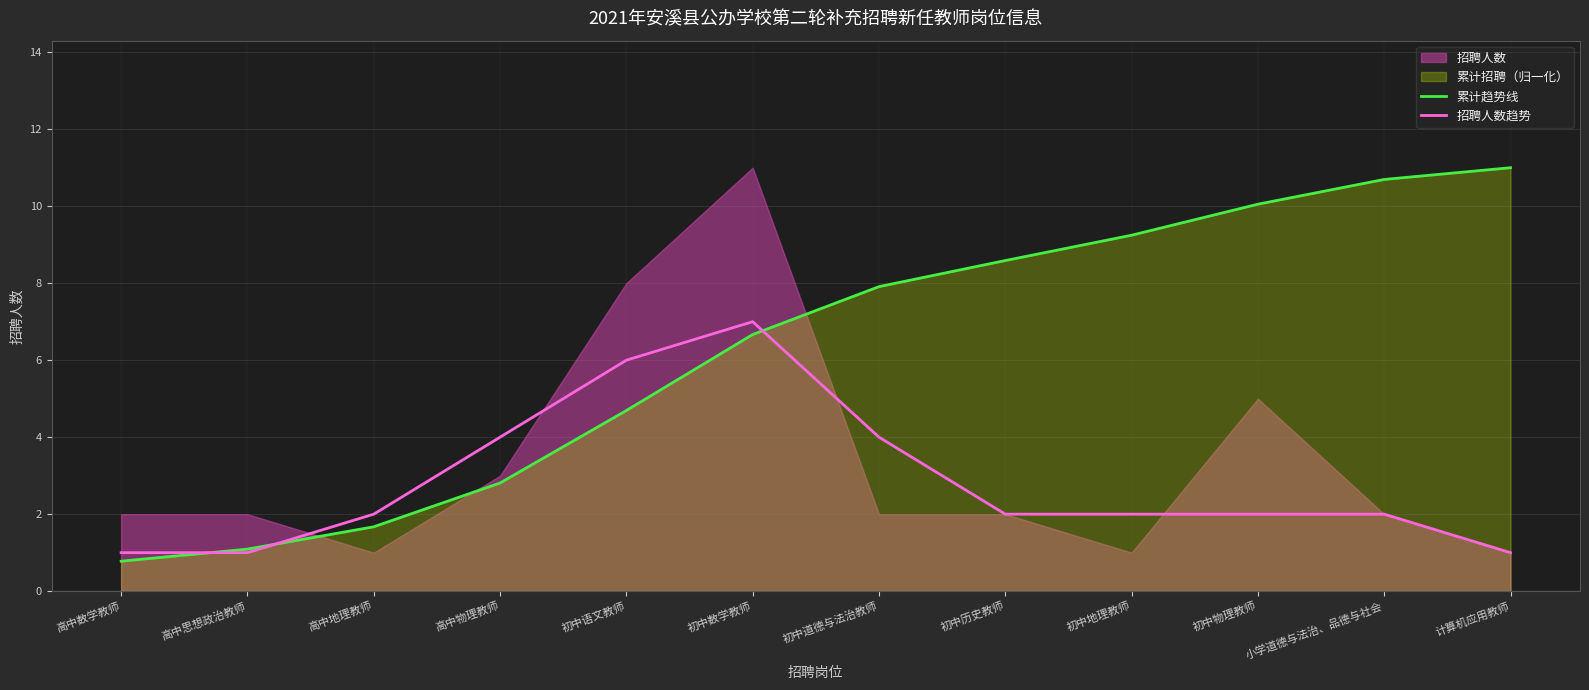

True or false: 招聘人数趋势 has a value of 0.7 at 小学道德与法治、品德与社会.

False